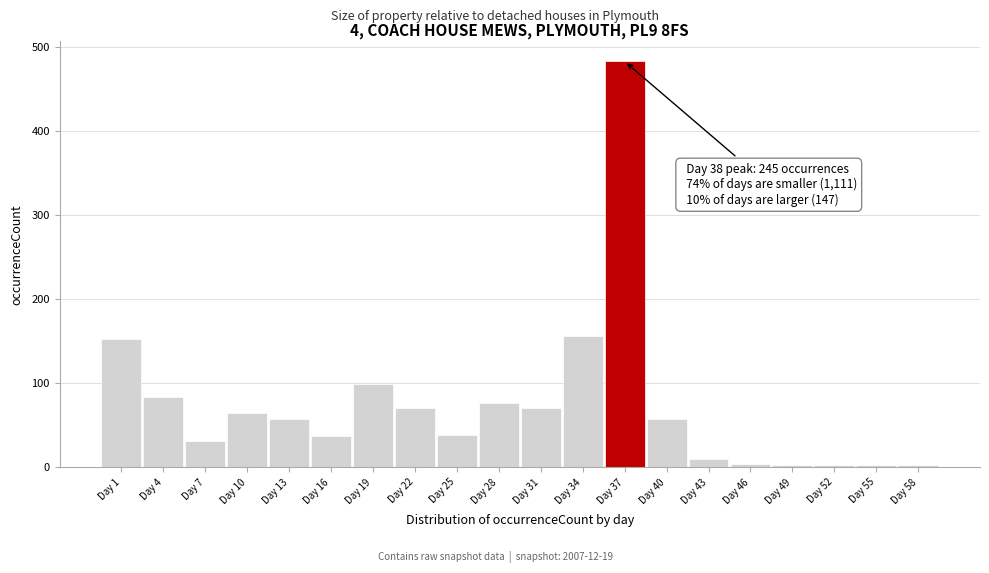

True or false: the data shows 632 at Day 37.

False